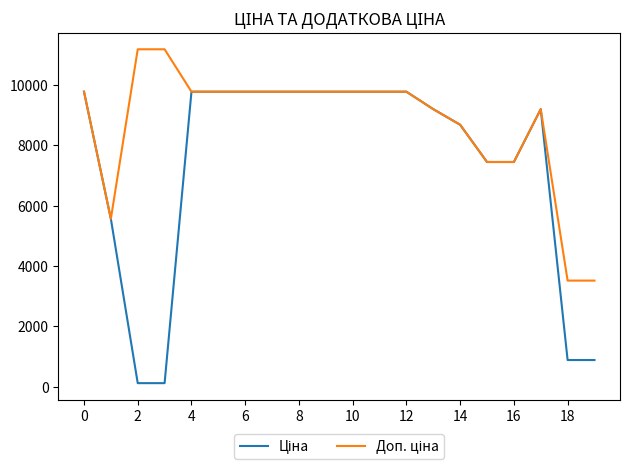

What is the maximum value shown in the chart?

11182.0